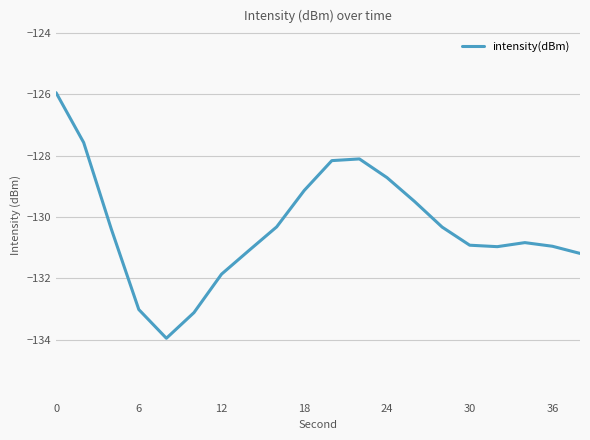

What is the difference between the maximum and minimum values?

8.0